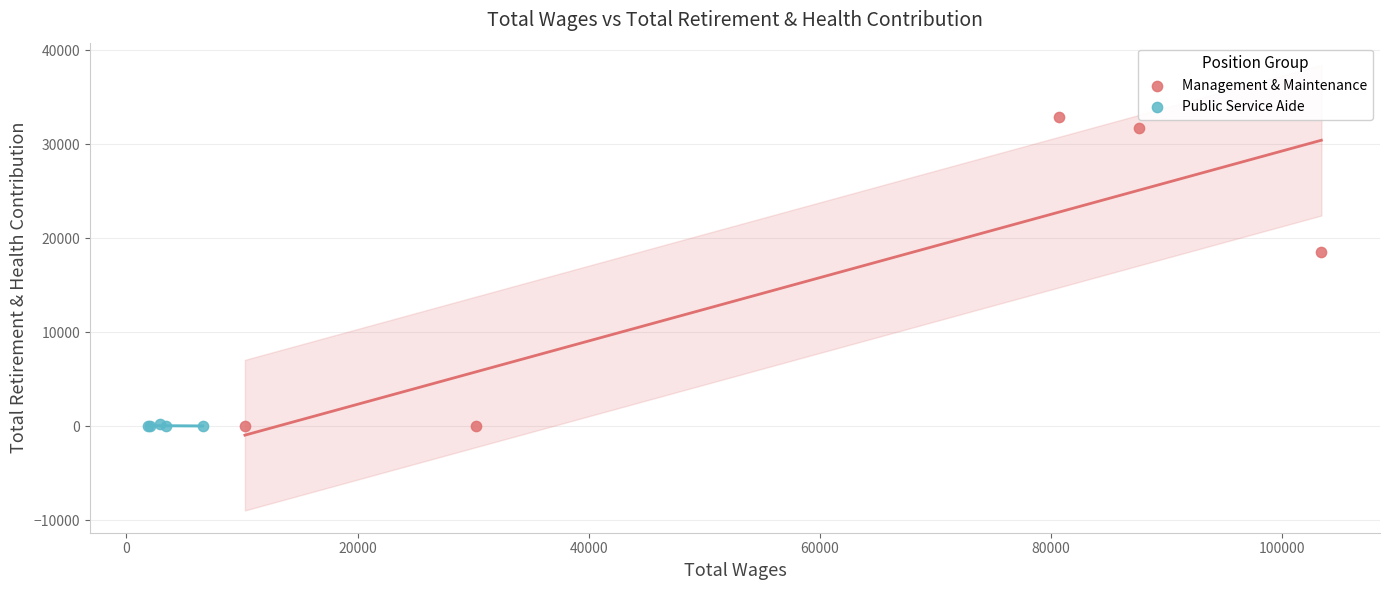

Which series contains the highest Y value?

Management & Maintenance